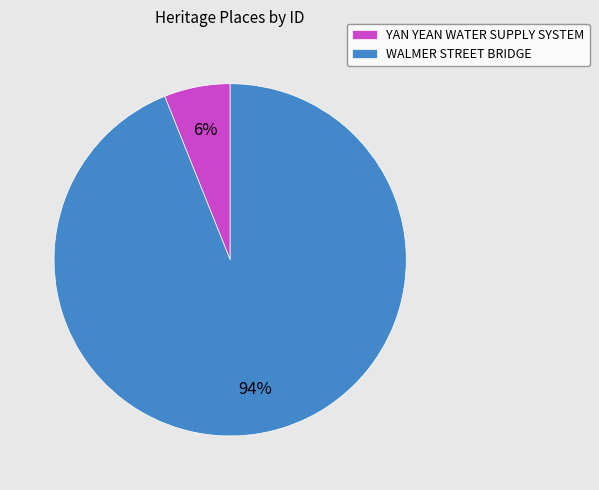

What percentage is the WALMER STREET BRIDGE slice, to the nearest percent?

94%